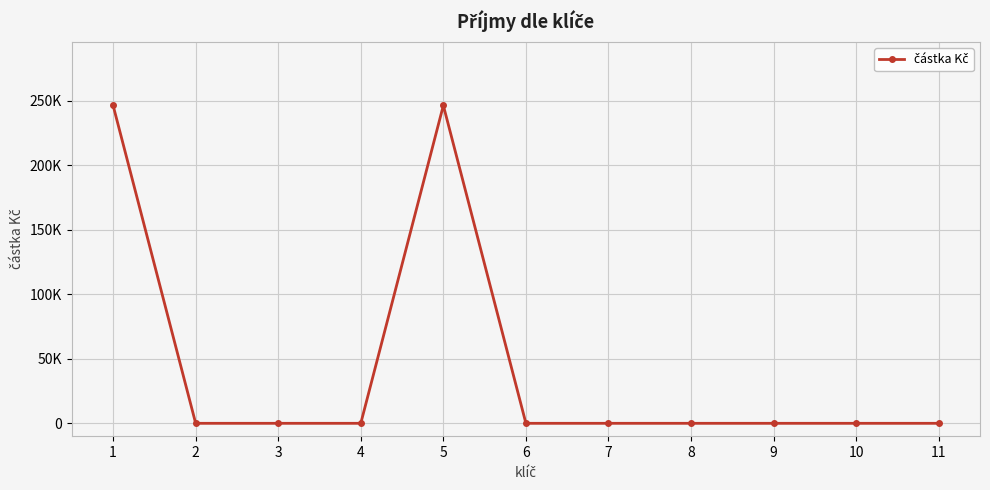

List the labels in order of value, smallest first.

2, 3, 4, 6, 7, 8, 9, 10, 11, 1, 5